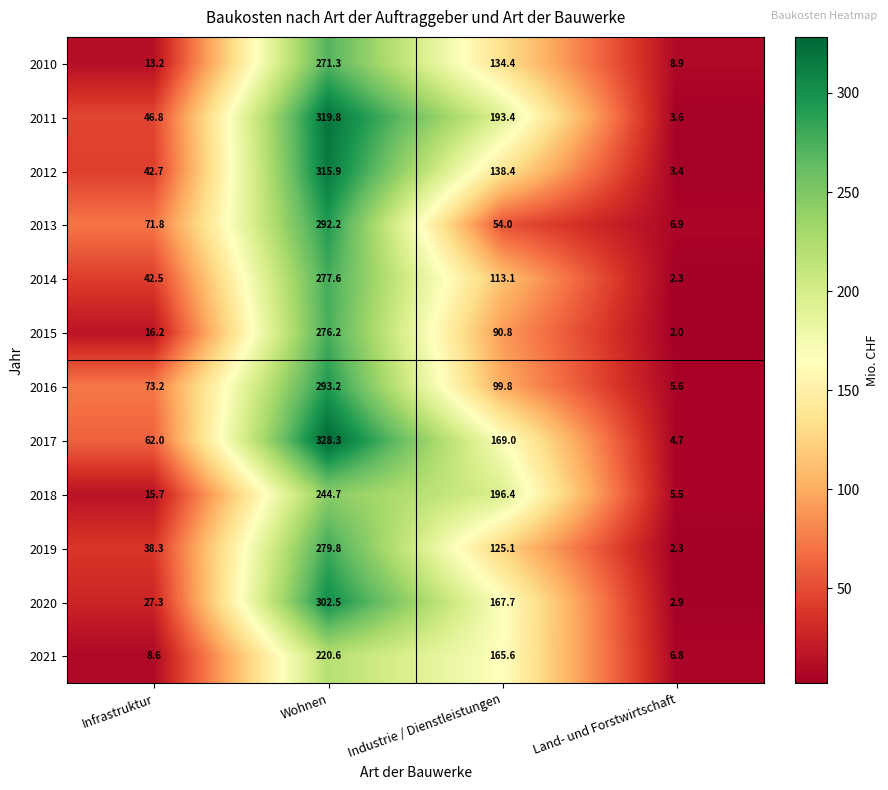

Count the number of categories in the chart.

4